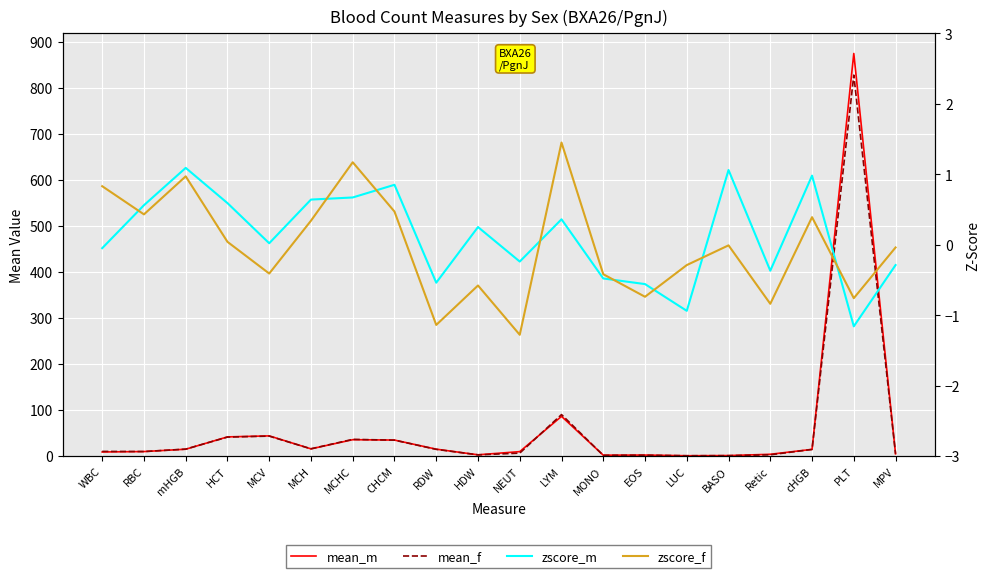

Which series has the largest total across all categories?

mean_m